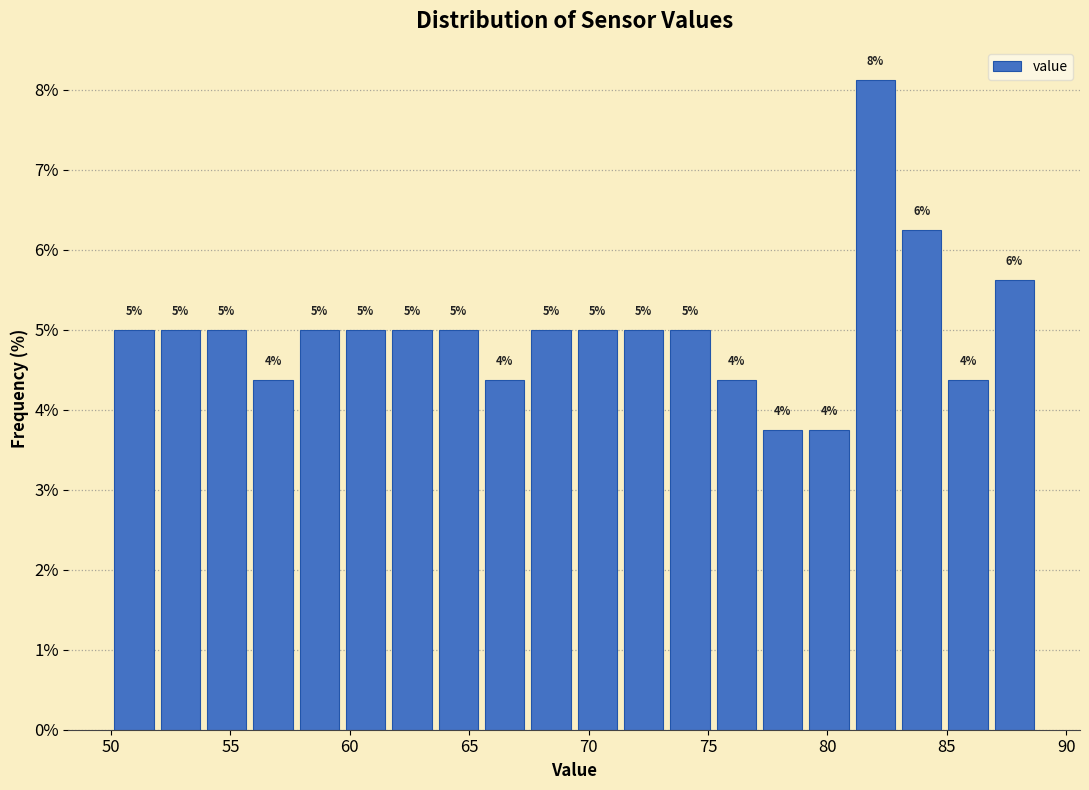

Read against the x-axis, roughly where is the centre of the tallest bar?

82.0